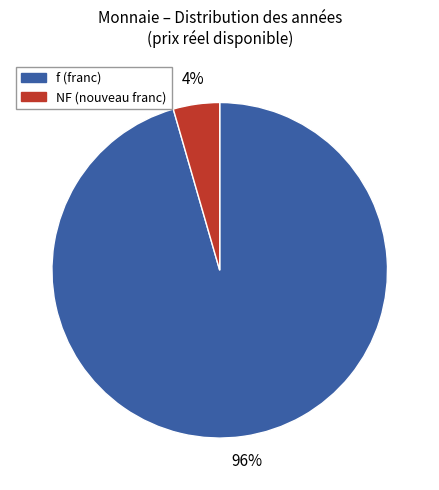

How many slices are in this pie chart?

2